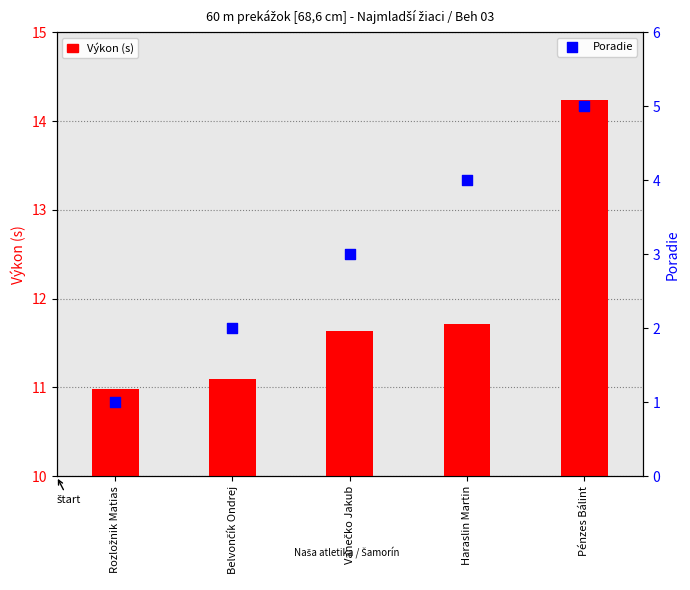

What are all the series names shown in the legend?

Výkon (s), Poradie